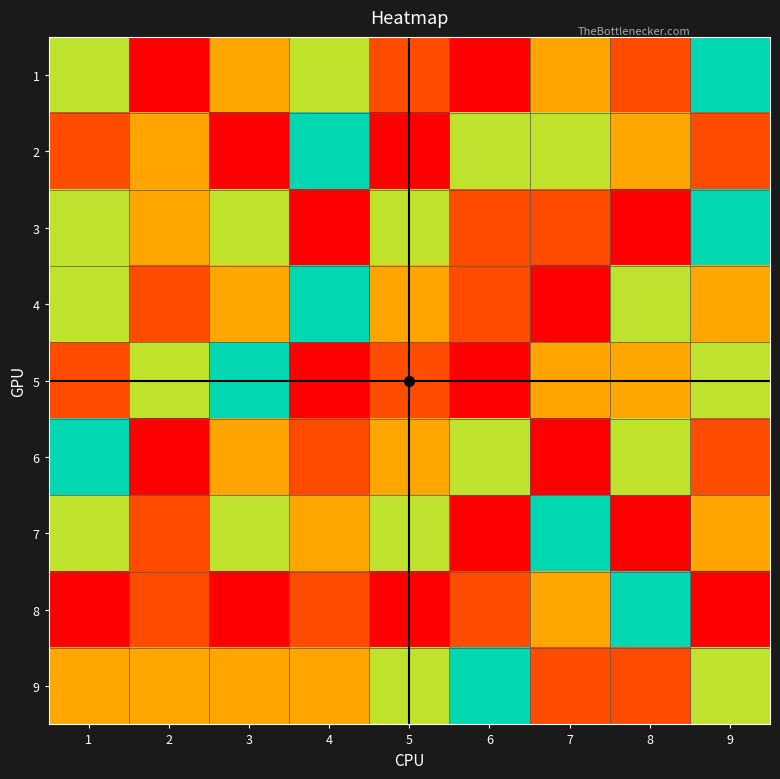

Reading right to left, what are all the values shown in this chart?

1: 9=5	8=8	7=7	6=9	5=2	4=6	3=3	2=1	1=4
2: 9=8	8=3	7=6	6=4	5=1	4=5	3=9	2=7	1=2
3: 9=5	8=1	7=2	6=8	5=6	4=9	3=6	2=3	1=4
4: 9=3	8=4	7=1	6=8	5=7	4=5	3=3	2=2	1=6
5: 9=4	8=3	7=7	6=9	5=2	4=1	3=5	2=6	1=8
6: 9=2	8=6	7=9	6=4	5=3	4=8	3=7	2=1	1=5
7: 9=7	8=9	7=5	6=1	5=4	4=3	3=4	2=2	1=6
8: 9=1	8=5	7=3	6=2	5=9	4=2	3=1	2=8	1=9
9: 9=4	8=8	7=2	6=5	5=6	4=7	3=7	2=3	1=3